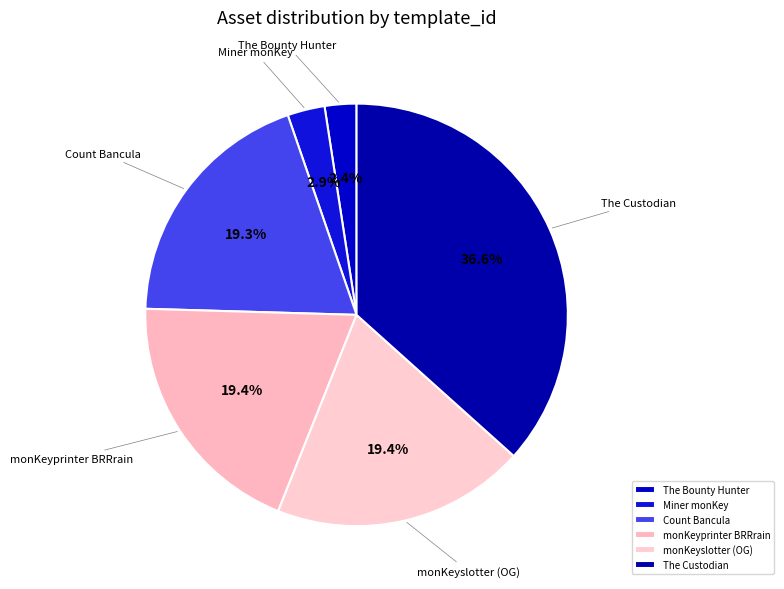

True or false: monKeyprinter BRRrain accounts for 19% of the total.

True